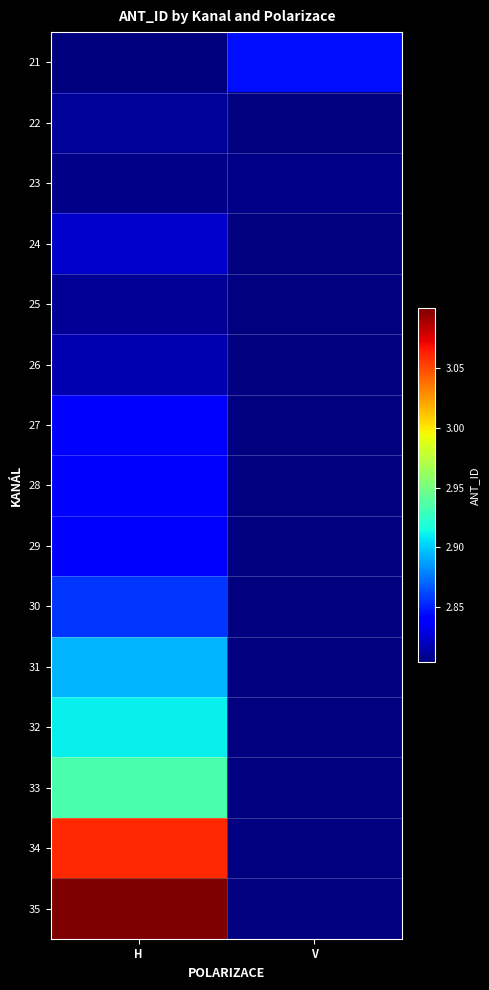

Count the number of categories in the chart.

2